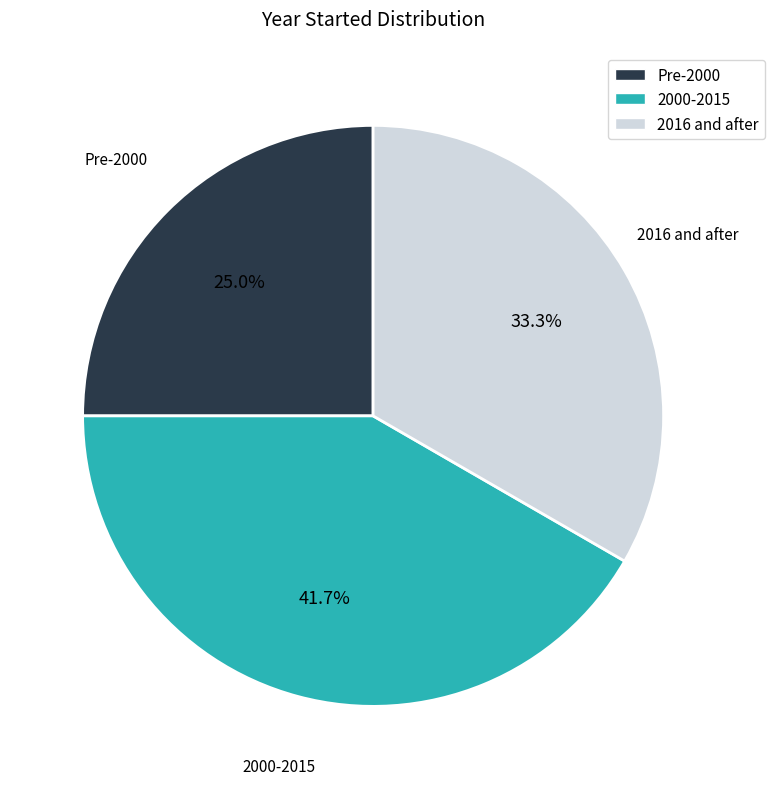

Is there any slice that represents more than half of the pie?

No